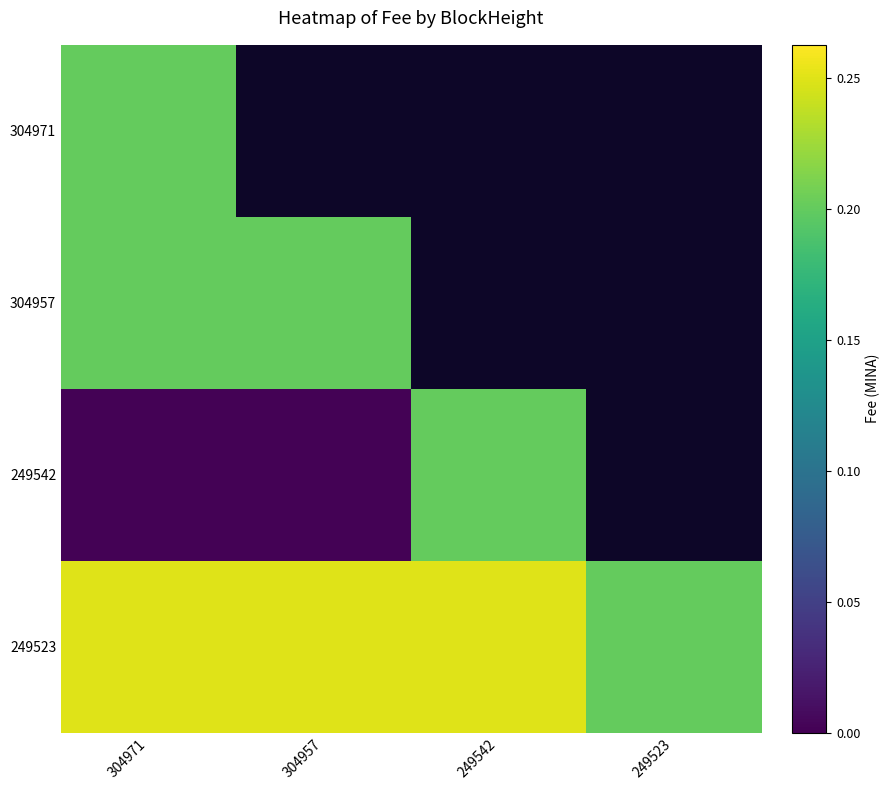

Which series has the largest total across all categories?

249523